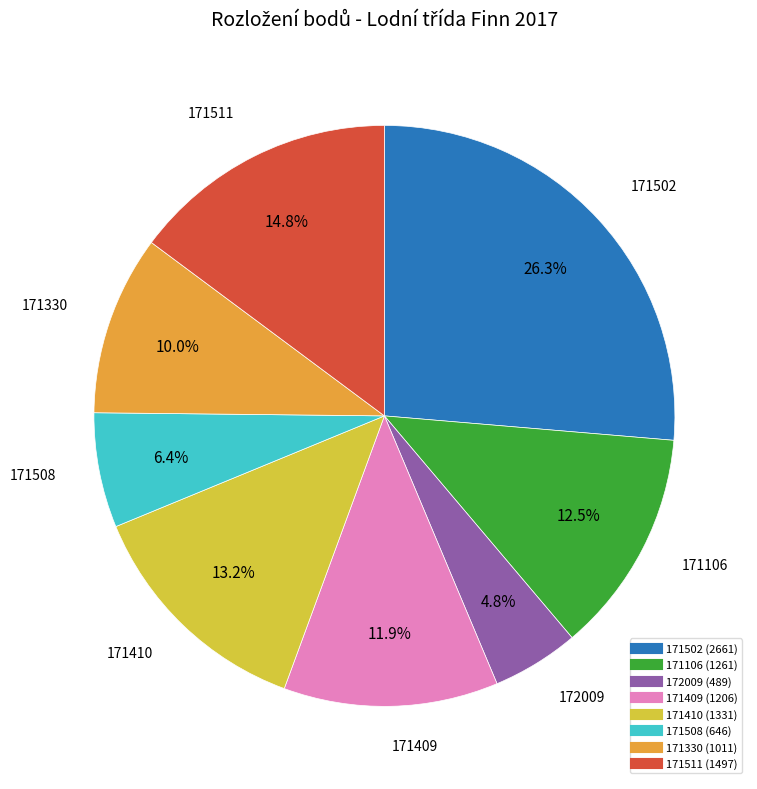

The 171409 slice represents 1% of the pie. True or false?

False